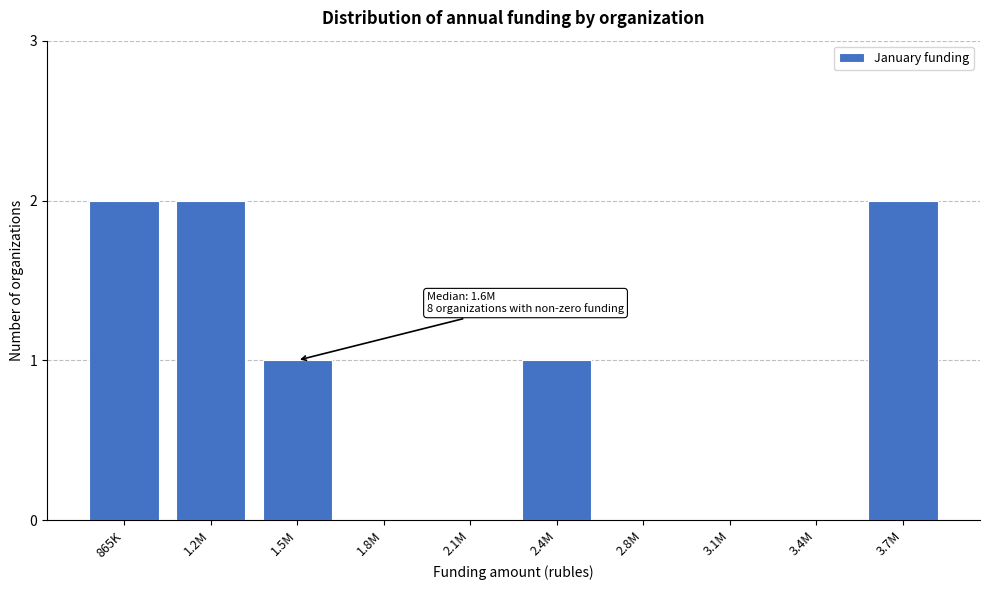

Reading left to right, what are all the values shown in this chart?

865K=2	1.2M=2	1.5M=1	1.8M=0	2.1M=0	2.4M=1	2.8M=0	3.1M=0	3.4M=0	3.7M=2